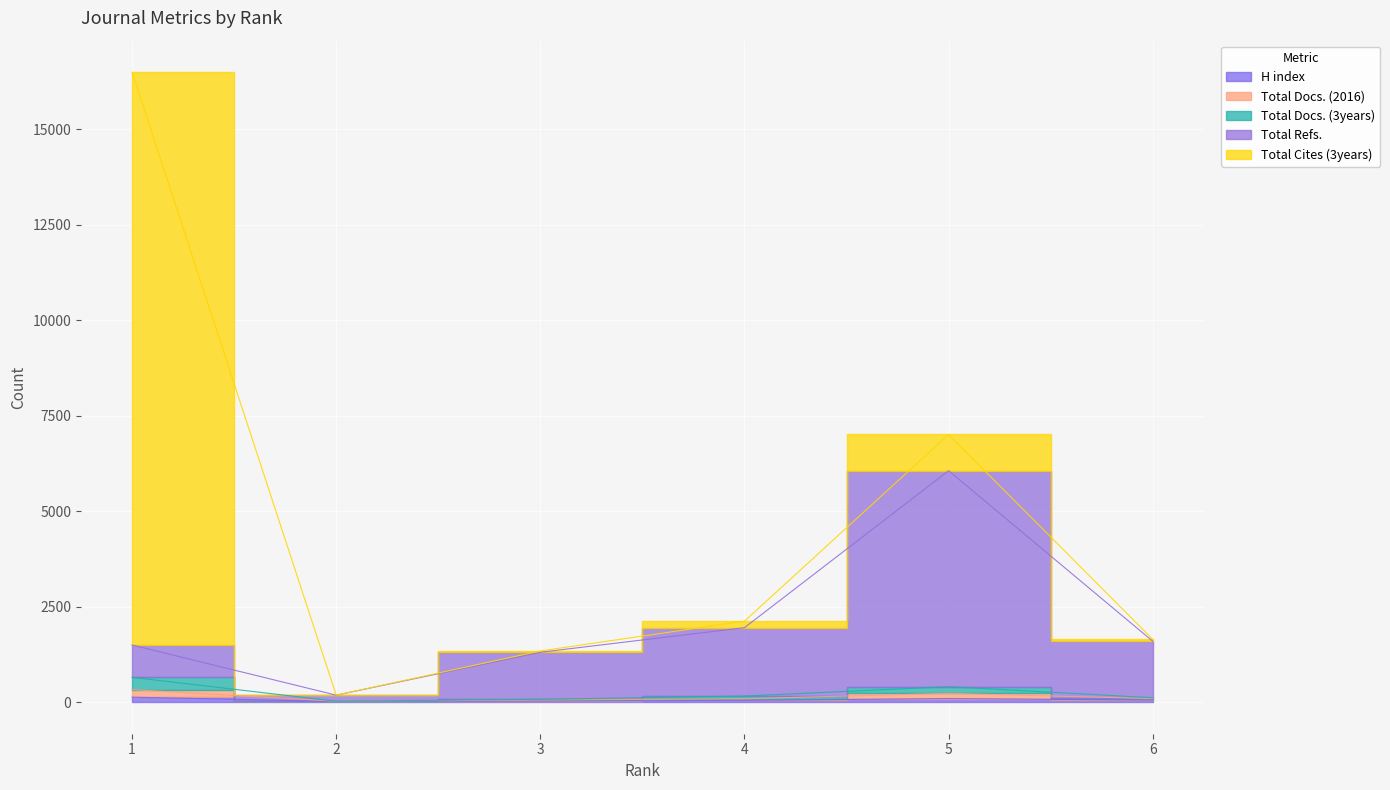

Between 3 and 4, which series saw the biggest shift?

Total Refs.